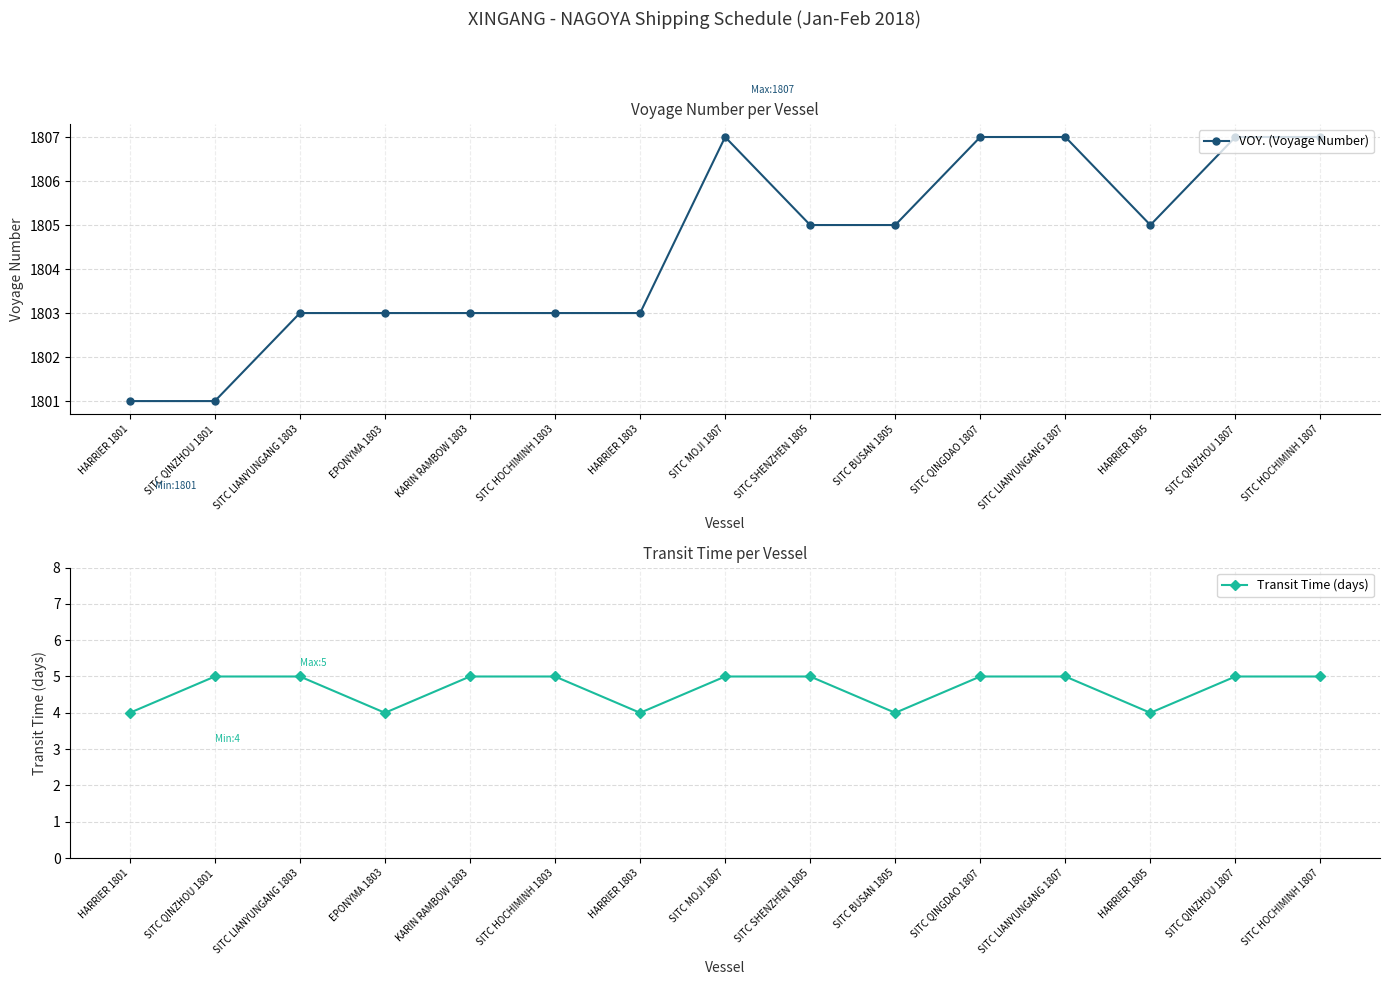

What is the sum of the Transit Time (days) values at SITC SHENZHEN 1805 and SITC MOJI 1807?

10